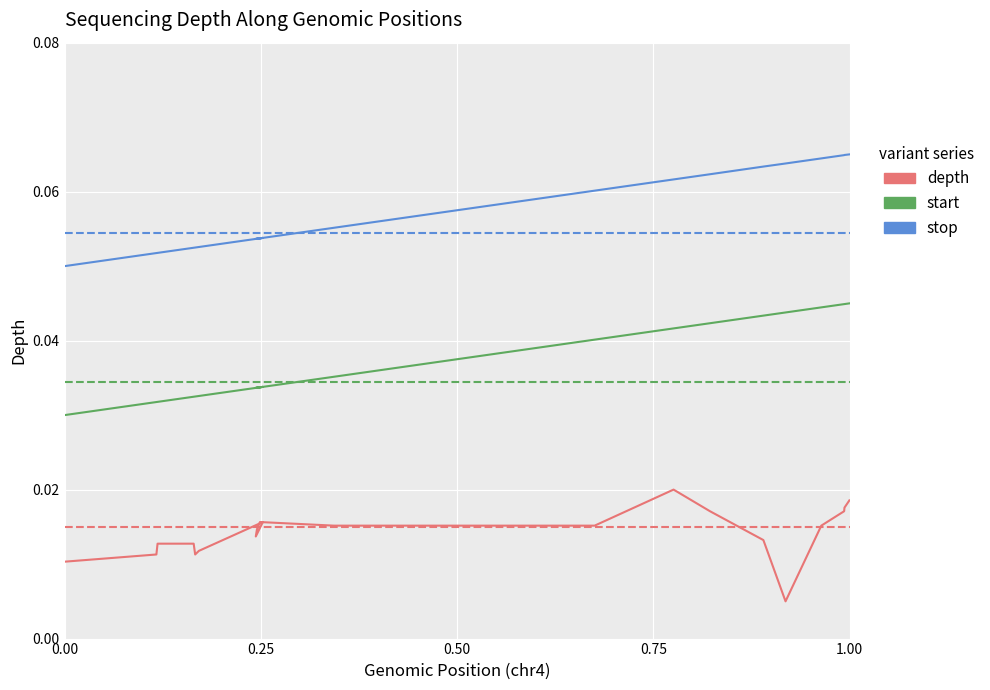

Reading left to right, transcribe all the data shown in this chart.

depth: 0.0	0.0	0.0	0.0	0.0	0.0	0.0	0.0	0.0	0.0	0.0	0.0	0.0	0.0	0.0	0.0	0.0	0.0	0.0	0.0
start: 0.0	0.0	0.0	0.0	0.0	0.0	0.0	0.0	0.0	0.0	0.0	0.0	0.0	0.0	0.0	0.0	0.0	0.0	0.0	0.0
stop: 0.1	0.1	0.1	0.1	0.1	0.1	0.1	0.1	0.1	0.1	0.1	0.1	0.1	0.1	0.1	0.1	0.1	0.1	0.1	0.1